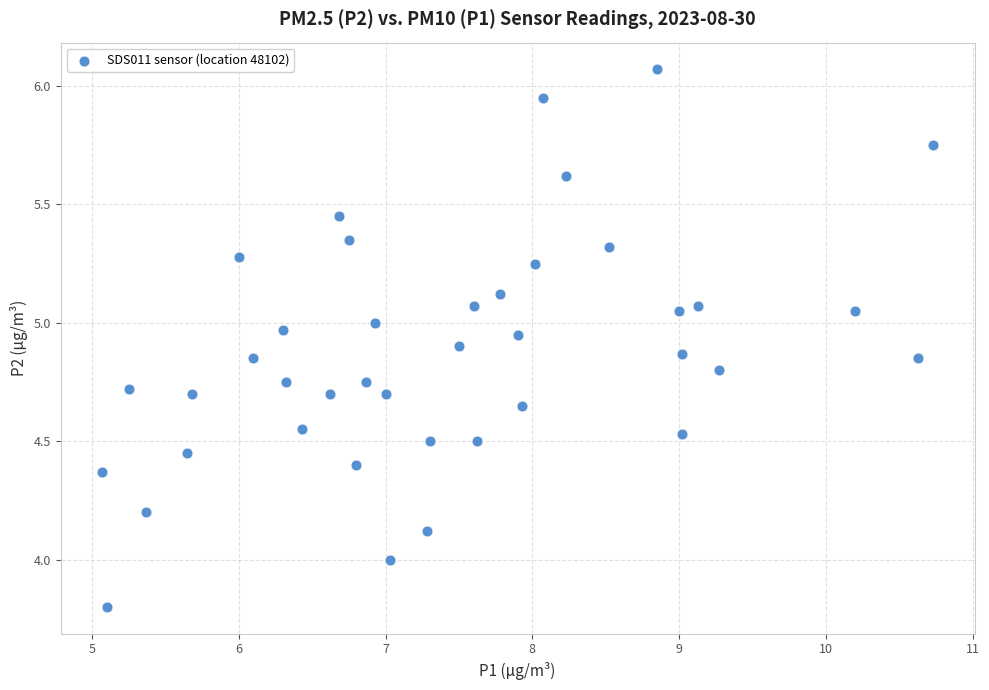

What is the range of Y values (max minus min)?

2.3